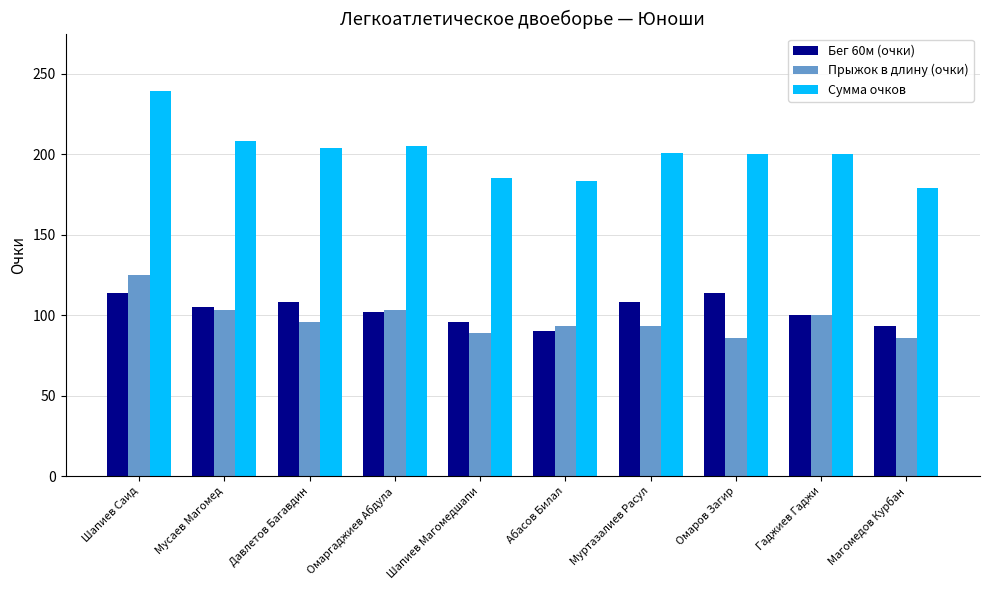

How many bars are there in each group?

3